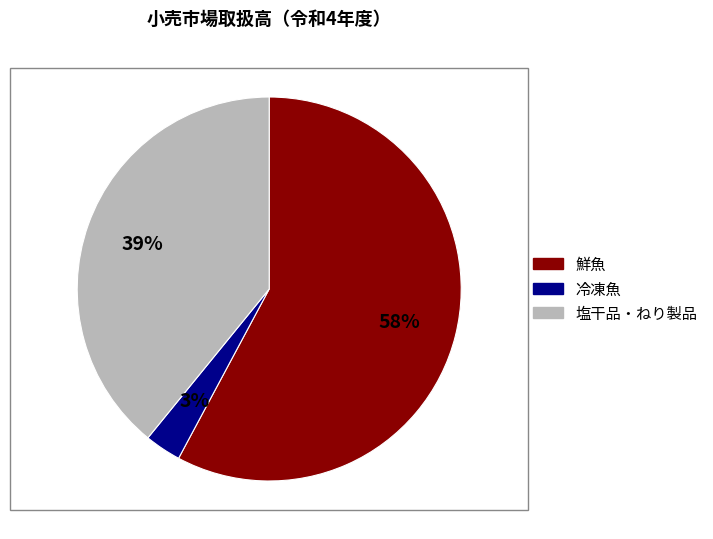

Count the number of slices in the pie.

3